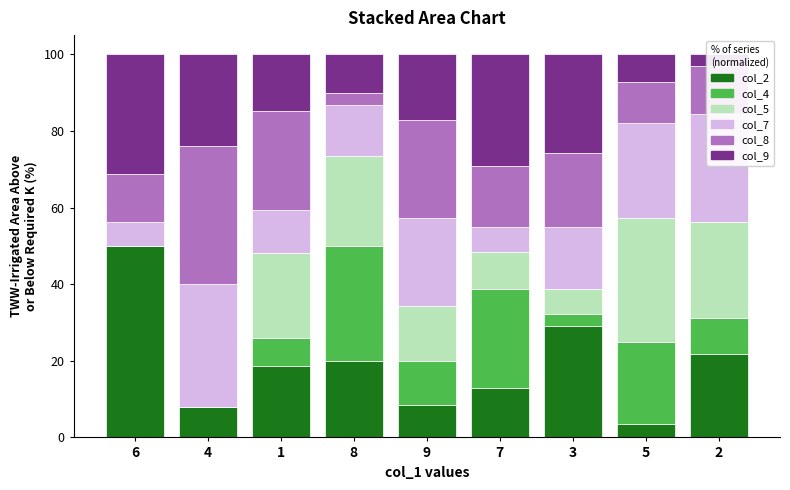

The col_9 series shows 29.4 at 9. True or false?

False